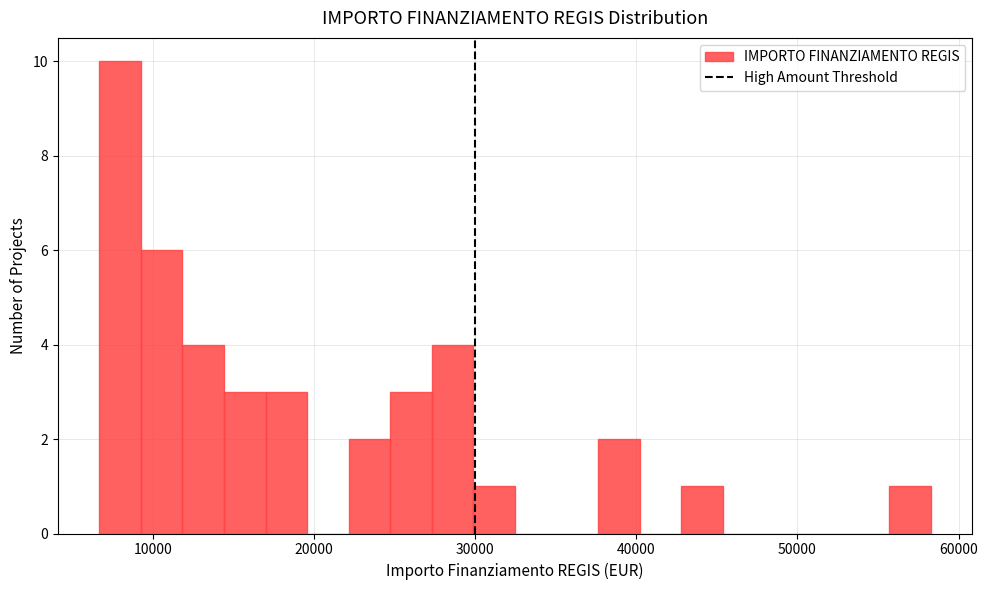

Read against the x-axis, roughly where is the centre of the tallest bar?

8000